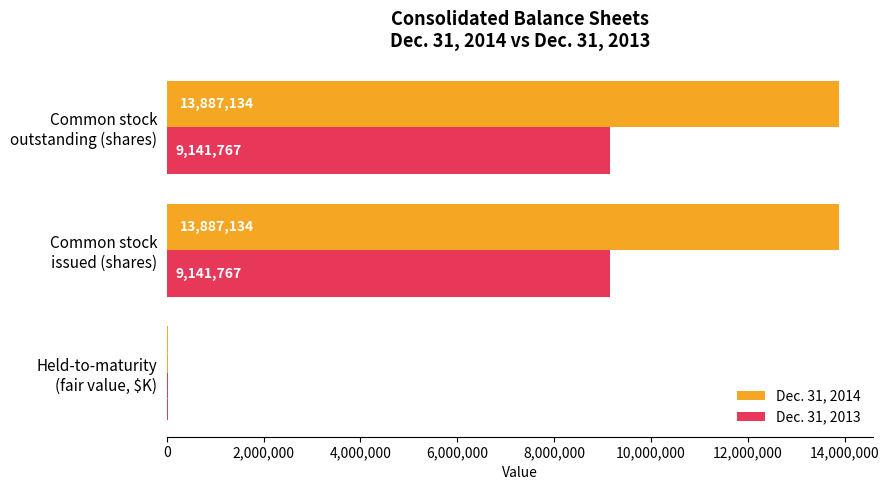

How many Dec. 31, 2014 values are between 22870 and 13887134?

3